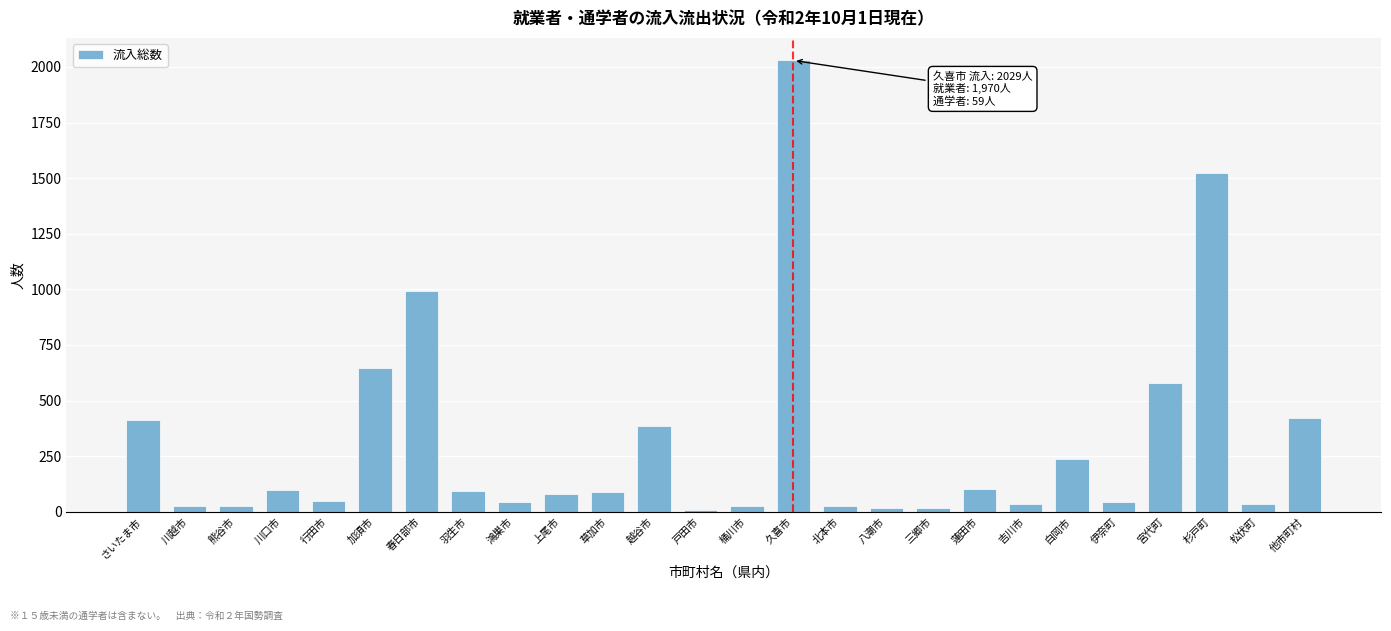

Approximately how many times larger is the value at 越谷市 compared to 蓮田市?

3.7